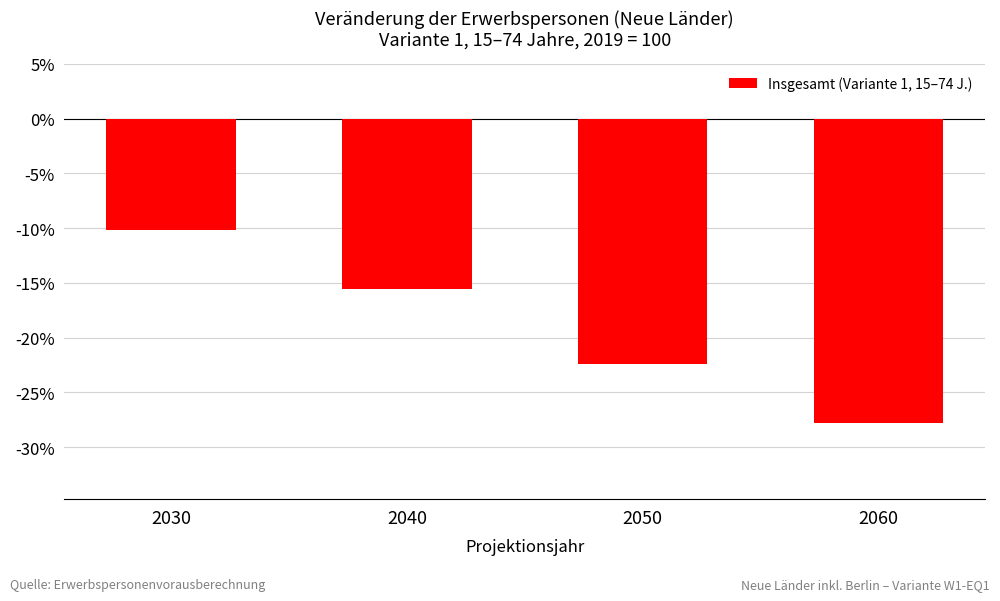

How many data points are less than -15?

3